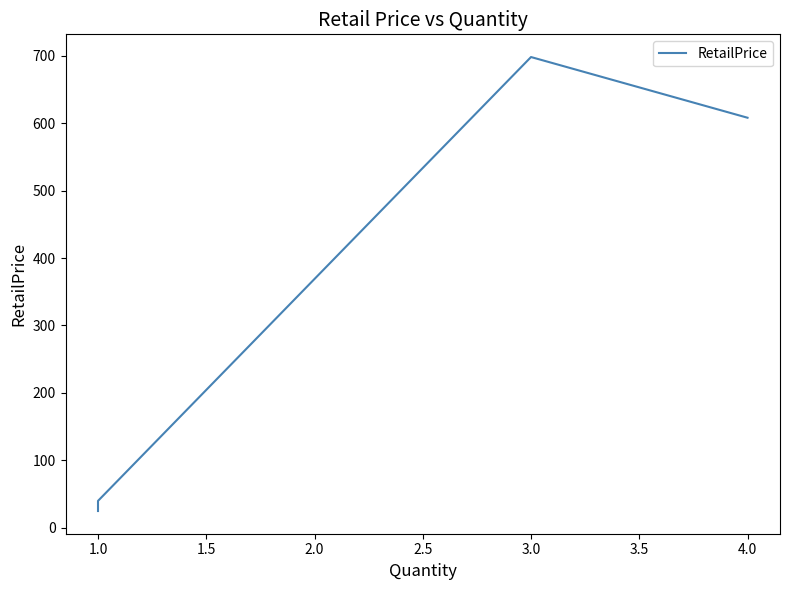

What is the label of the 4th point from the left?

1.0